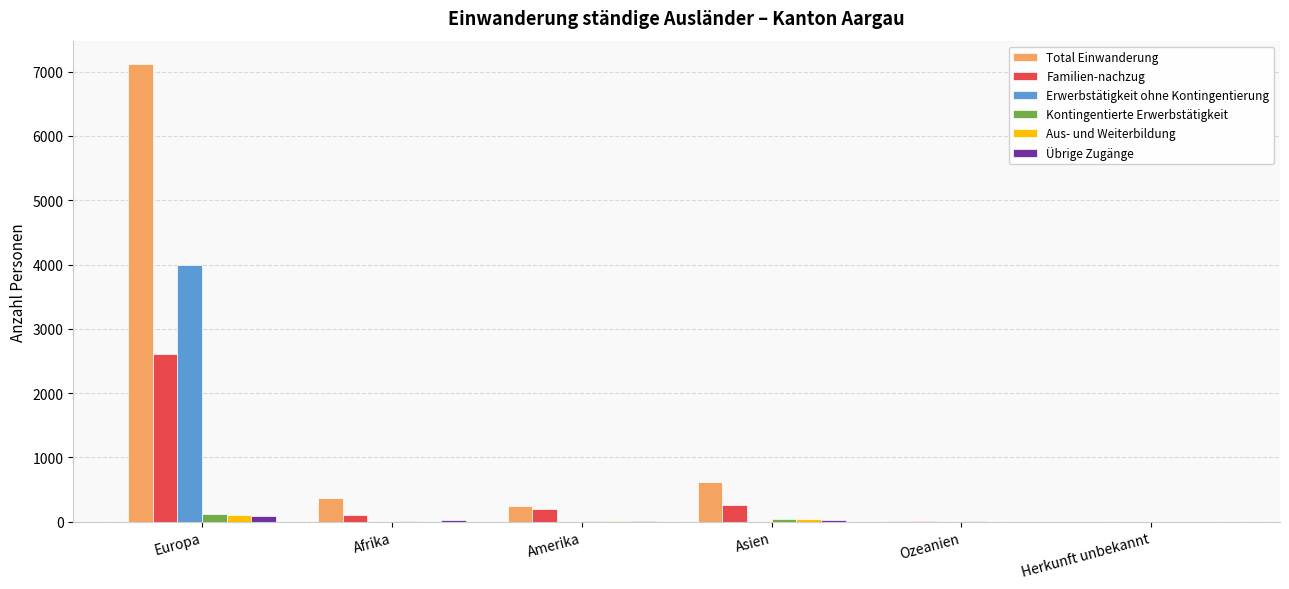

The Erwerbstätigkeit ohne Kontingentierung series shows 2032 at Afrika. True or false?

False